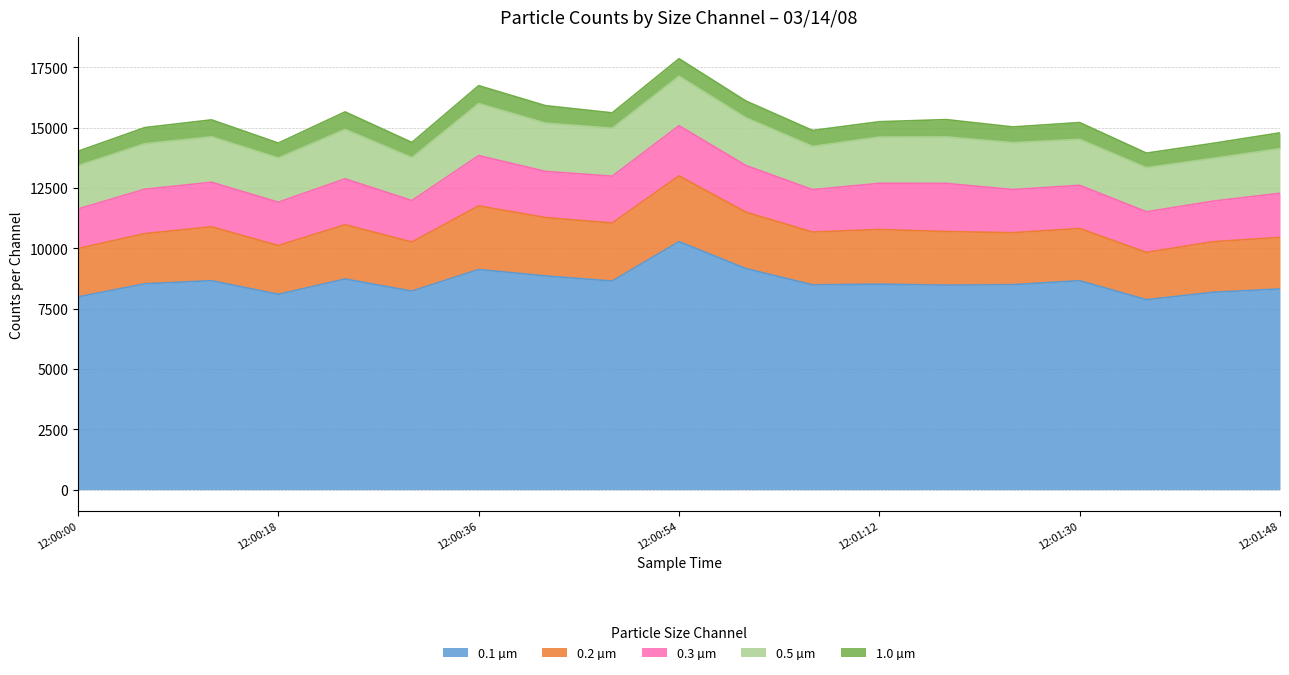

What is the label of the 2nd point from the right?

12:01:42